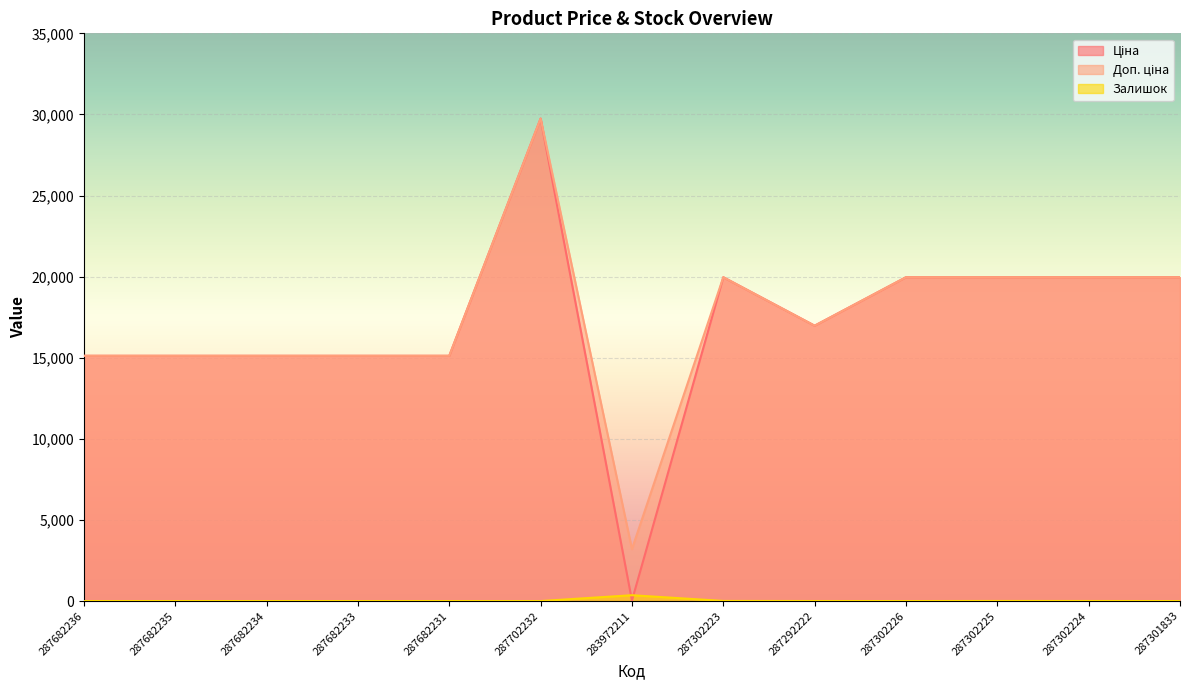

What is the total value across all series at 287301833?

39928.3